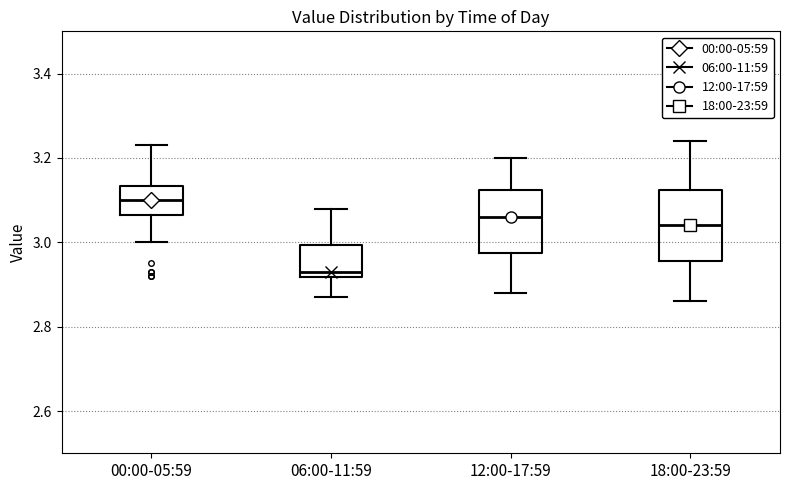

Reading left to right, read every box against the y-axis: the position of its median line, the range the box covers, and the ends of its whiskers. The values are not printed on the chart, so give them approximately, as read against the axis.

00:00-05:59: median 3.10, box 3.06 to 3.14, whiskers 3.00 to 3.24
06:00-11:59: median 2.94, box 2.92 to 3.00, whiskers 2.88 to 3.08
12:00-17:59: median 3.06, box 2.98 to 3.12, whiskers 2.88 to 3.20
18:00-23:59: median 3.04, box 2.96 to 3.12, whiskers 2.86 to 3.24